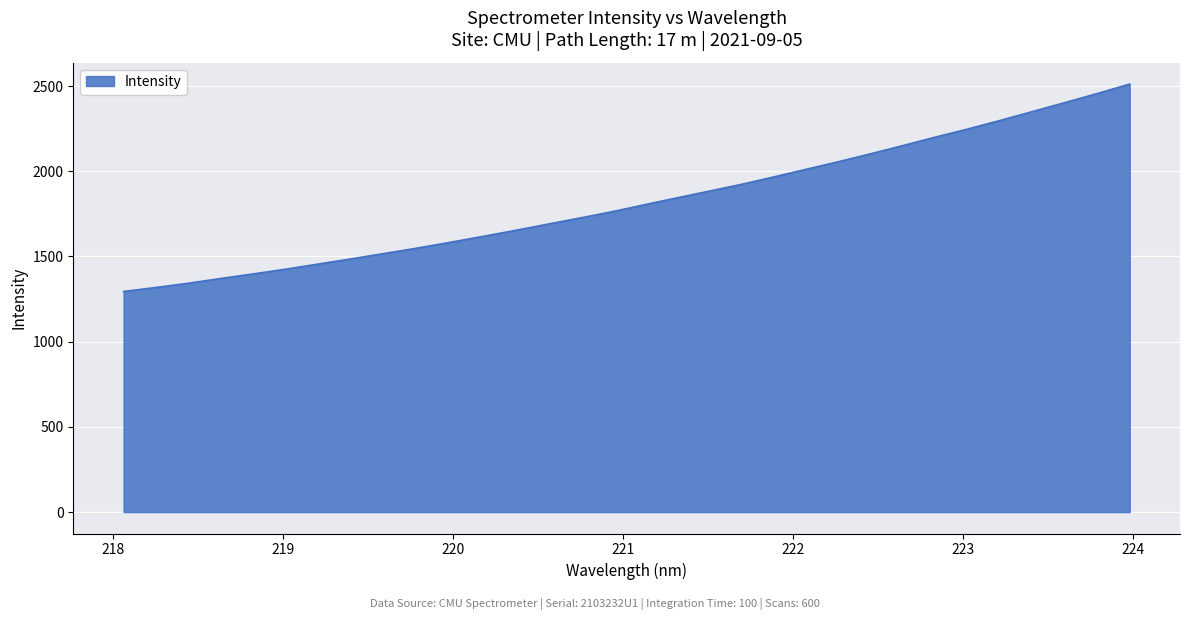

Reading left to right, extract all data points from this chart.

1294.4	1318.1	1343.0	1371.0	1397.8	1425.6	1455.6	1485.6	1516.6	1547.7	1581.1	1615.6	1650.6	1687.3	1723.7	1760.7	1801.7	1842.2	1881.9	1921.9	1965.4	2010.3	2055.2	2102.0	2150.3	2199.8	2247.4	2297.8	2350.1	2402.8	2455.8	2511.4